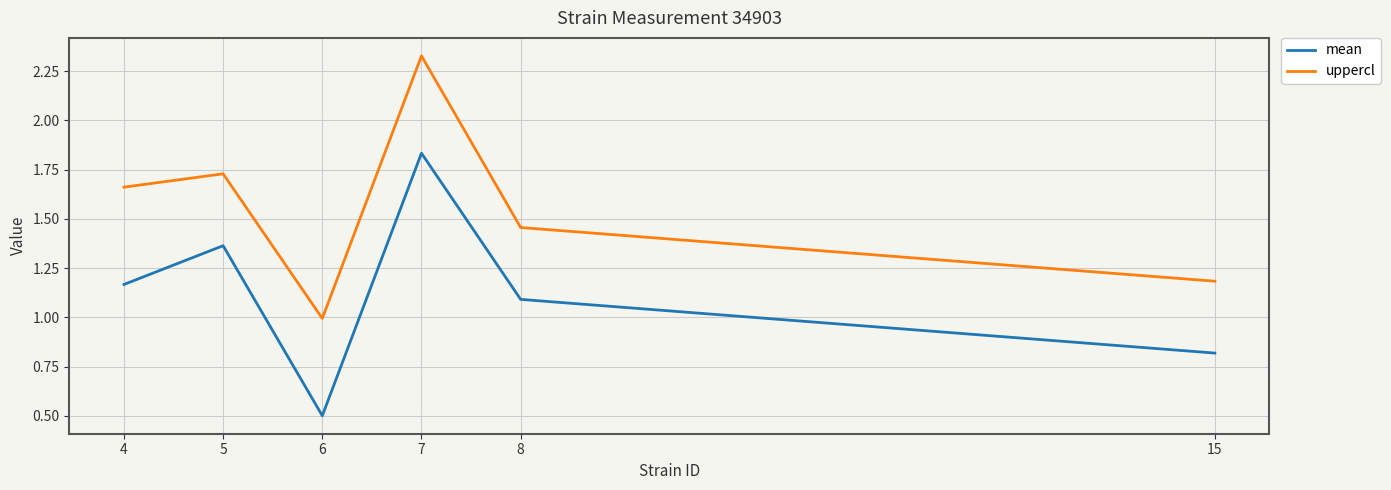

True or false: mean and uppercl intersect in this chart.

False